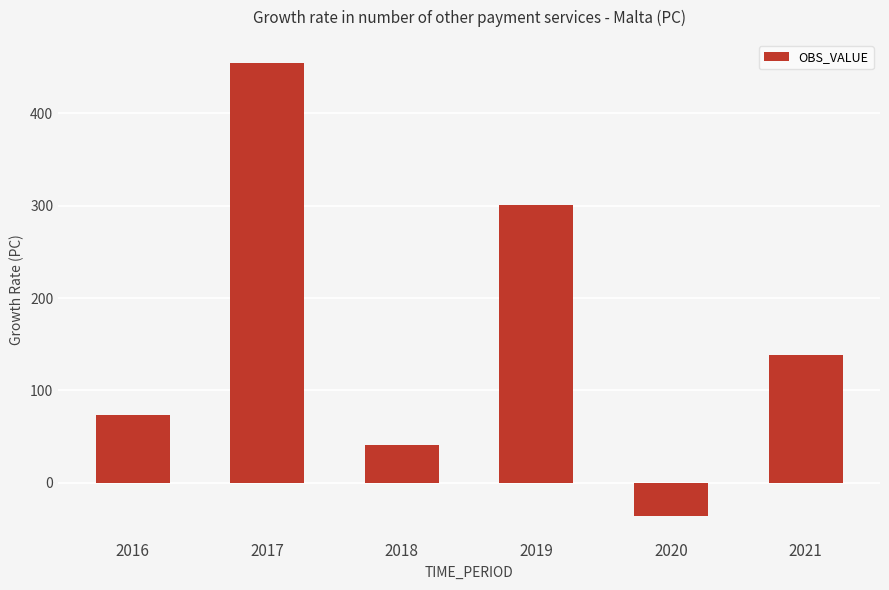

What is the approximate value at 2020?

-35.8